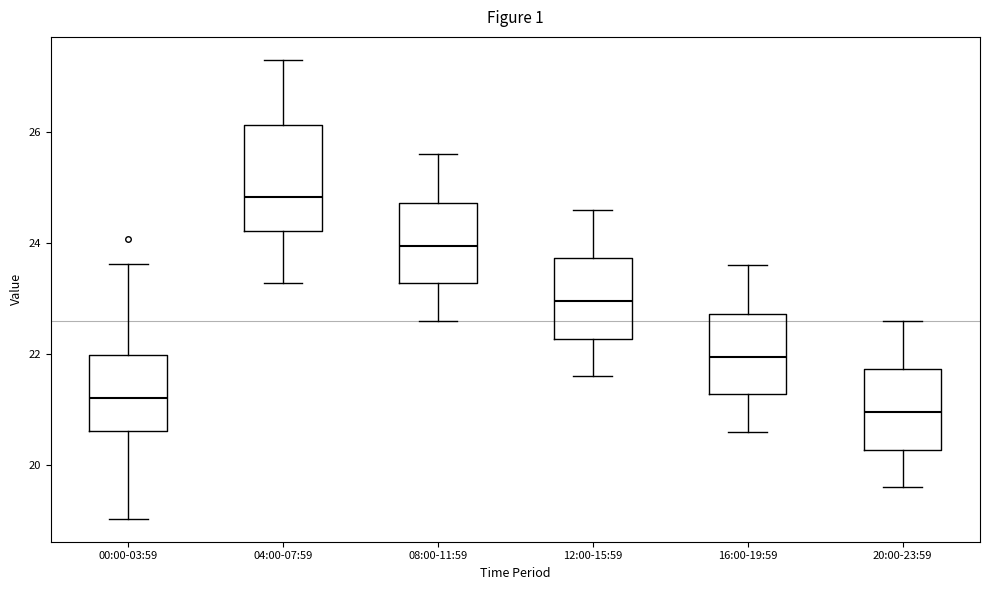

Where does the upper whisker of the box for 00:00-03:59 end on the y-axis? The values are not printed on the chart, so give them approximately, as read against the axis.

23.6